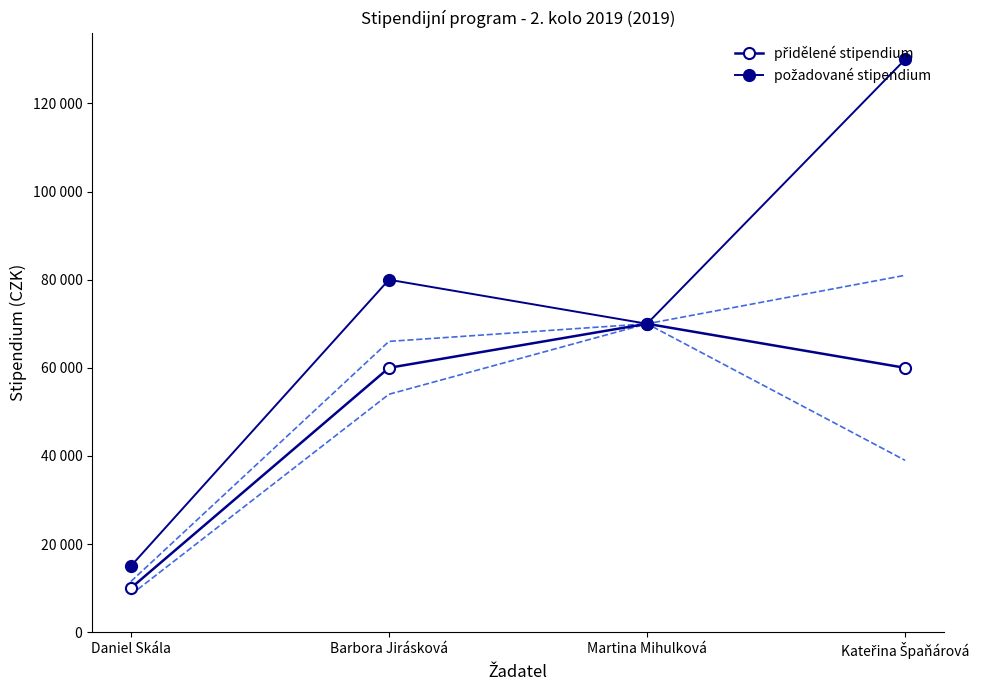

What is the average value of the přidělené stipendium series?

50000